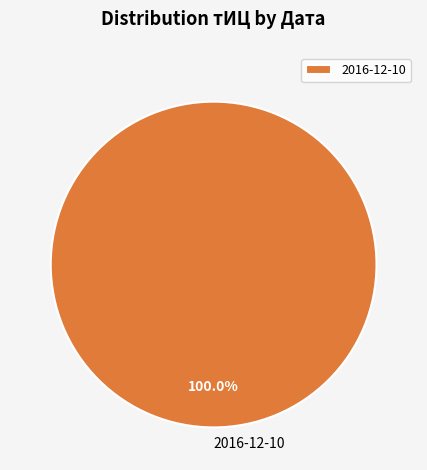

How many slices are in this pie chart?

1